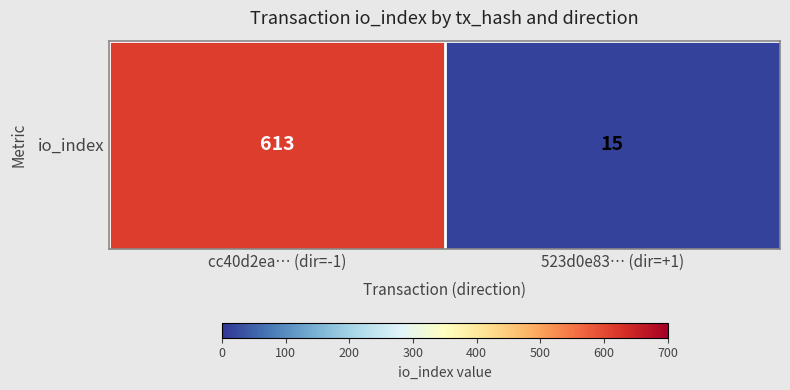

True or false: the data shows 613 at cc40d2ea… (dir=-1).

True